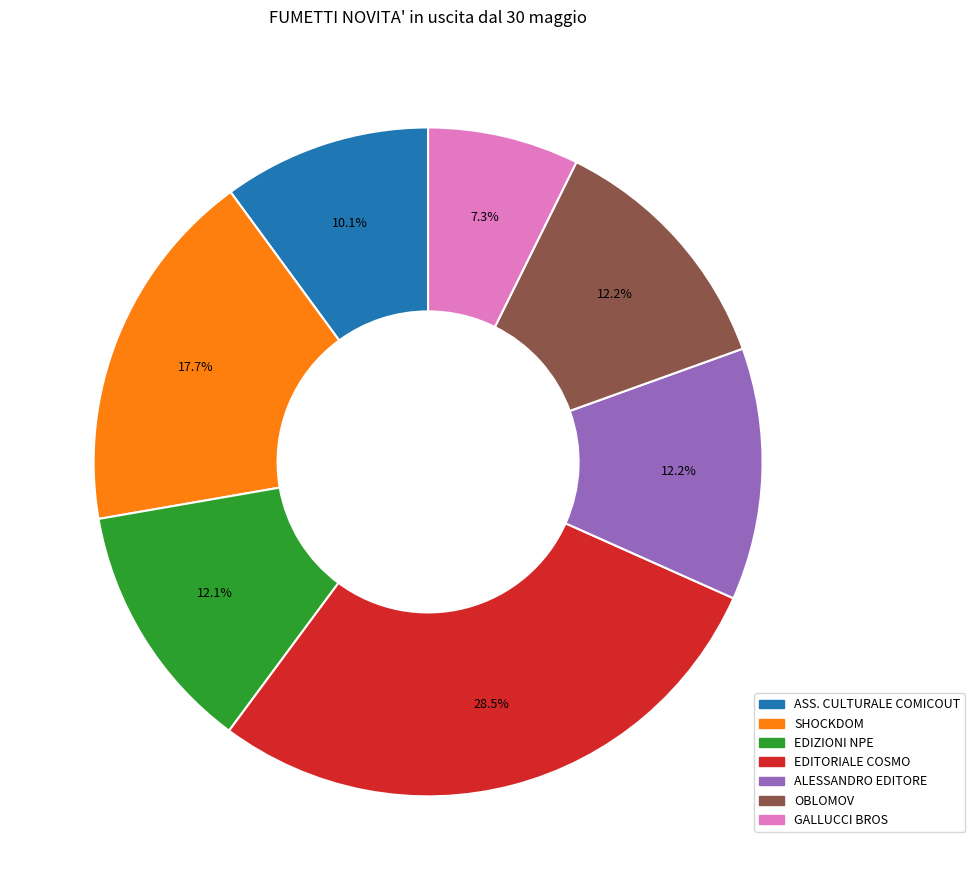

What is the total percentage of ASS. CULTURALE COMICOUT and EDIZIONI NPE?

22.2%